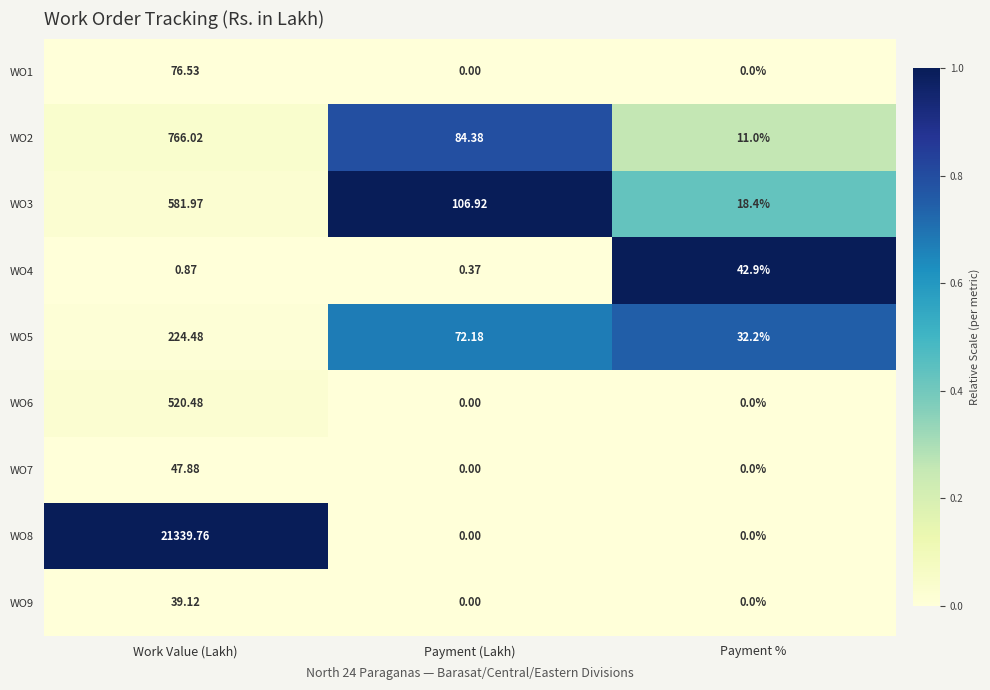

List the series in order of their peak value, highest first.

WO8, WO2, WO3, WO6, WO5, WO1, WO7, WO4, WO9